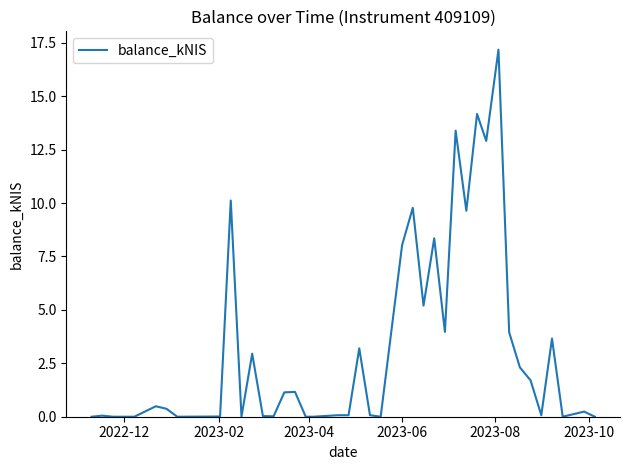

True or false: the data has more than 0 interior local peaks.

True